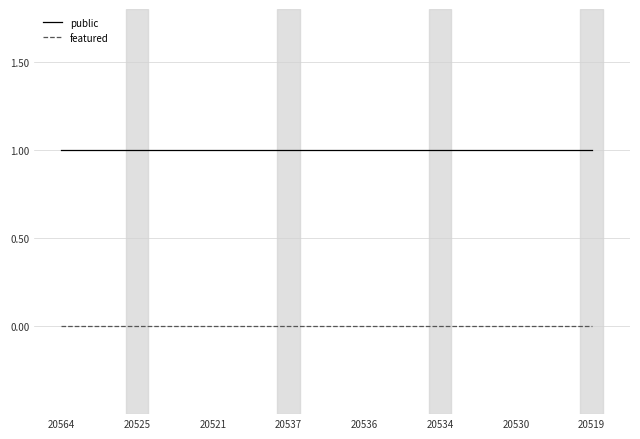

Is this an area chart (filled region under the line)?

No